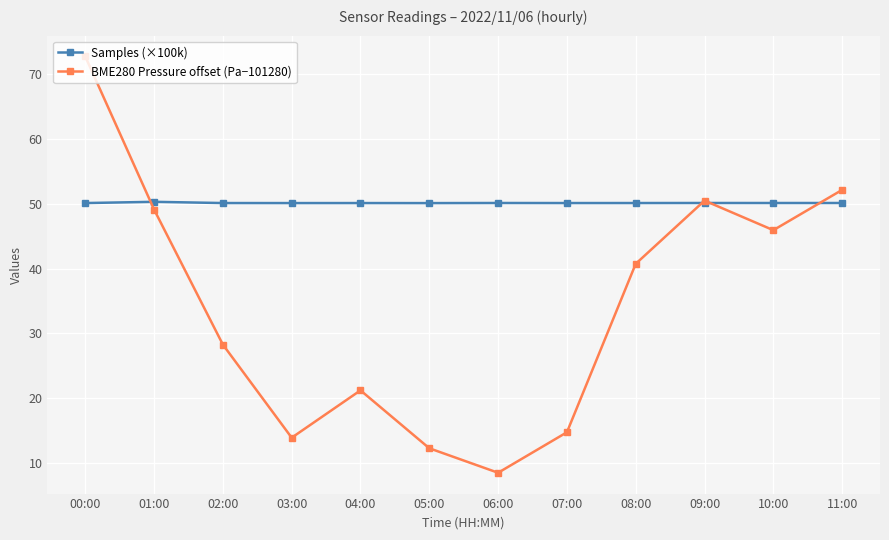

What is the average value of the BME280 Pressure offset (Pa−101280) series?

34.2